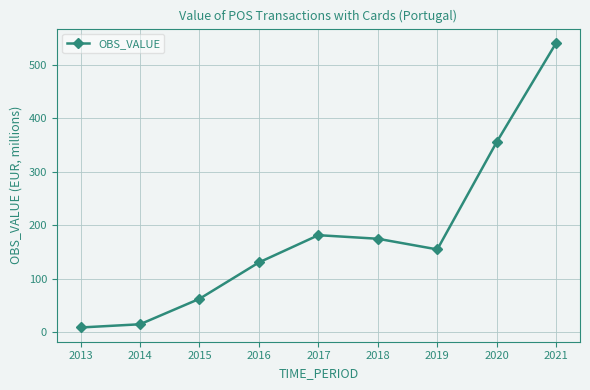

Which has a higher value, 2013 or 2021?

2021